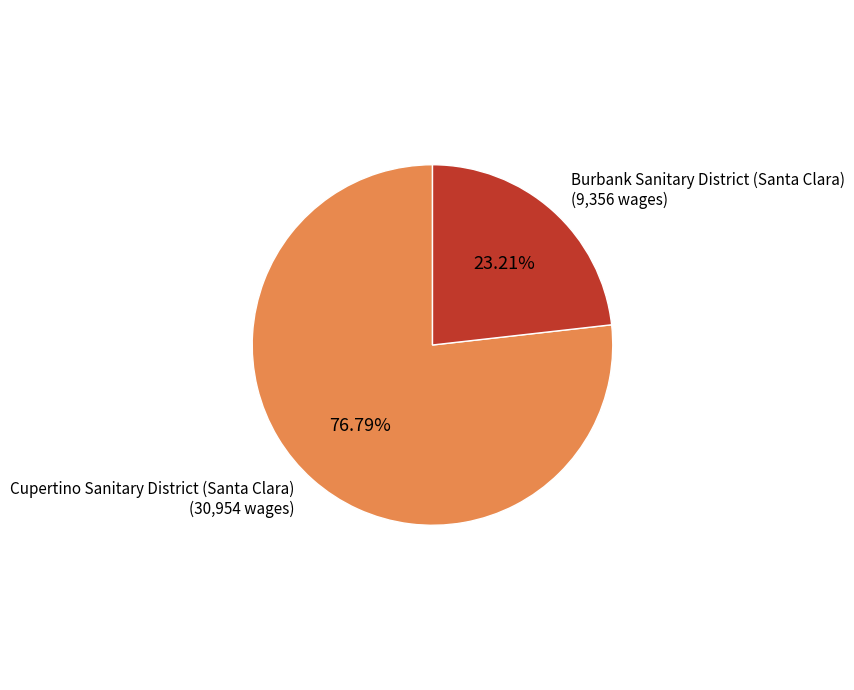

The Cupertino Sanitary District (Santa Clara) slice represents 77% of the pie. True or false?

True